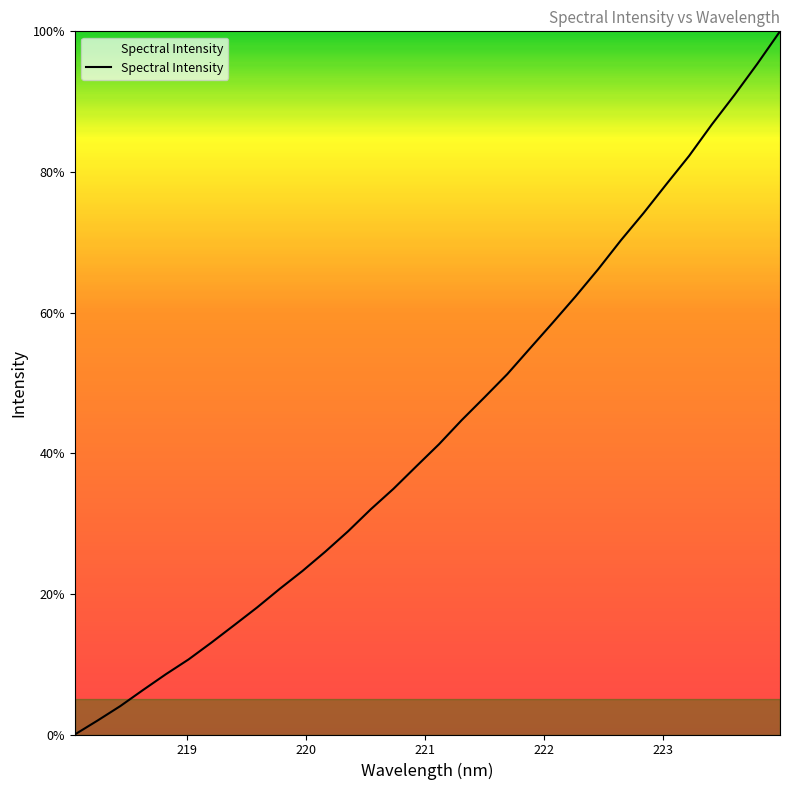

What is the difference between the maximum and minimum values?

100.0